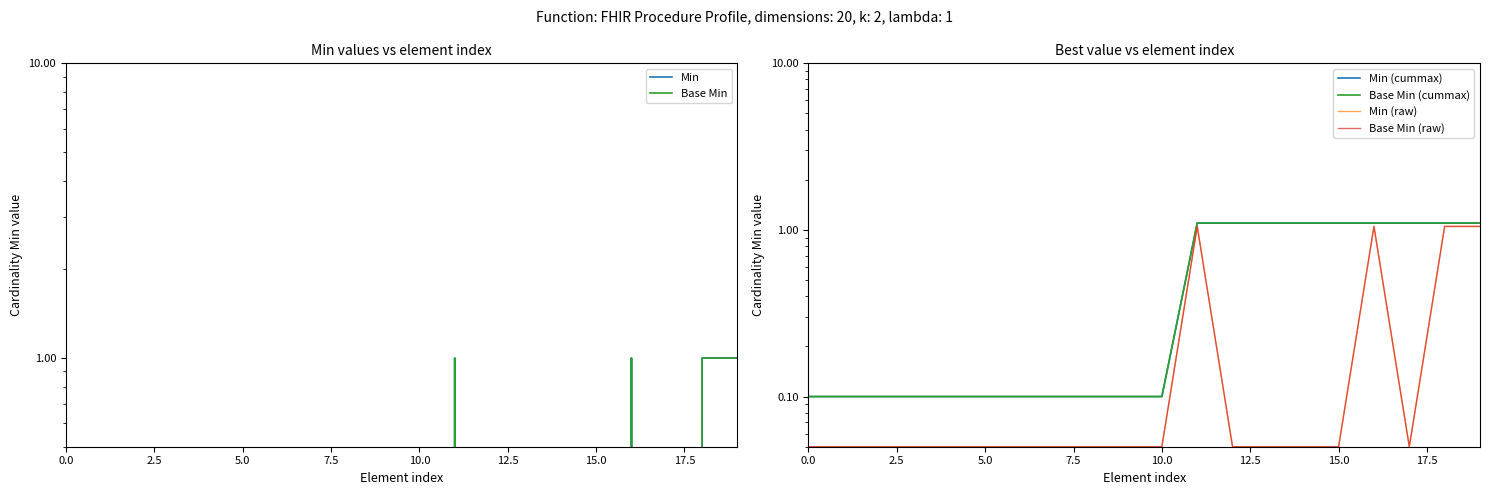

The value of Base Min at 15.0 is 0.5. True or false?

False